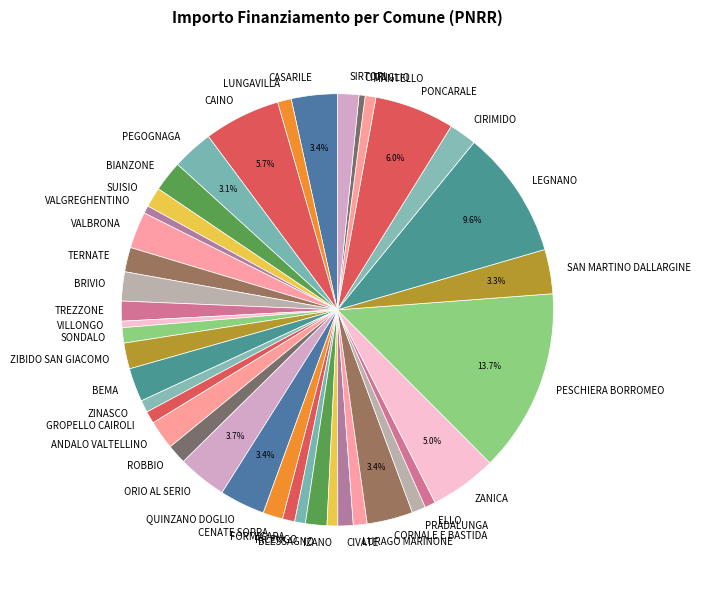

To the nearest percent, what is the average slice percentage?

2%